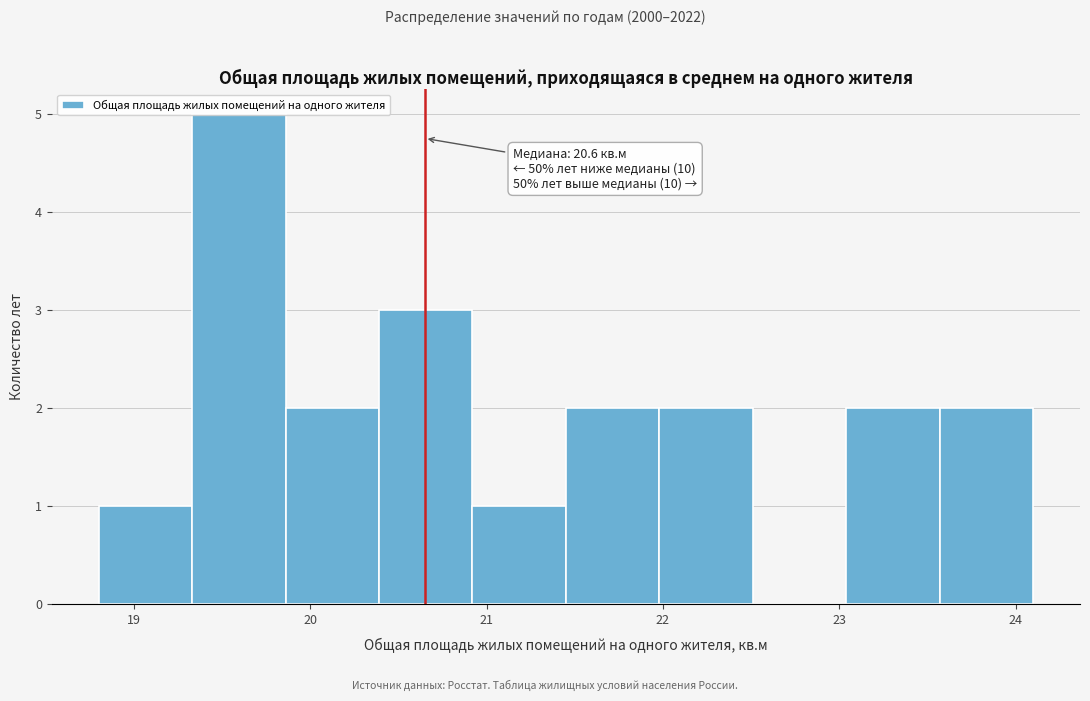

Over which range of the x-axis is the bar tallest?

19.33 to 19.86